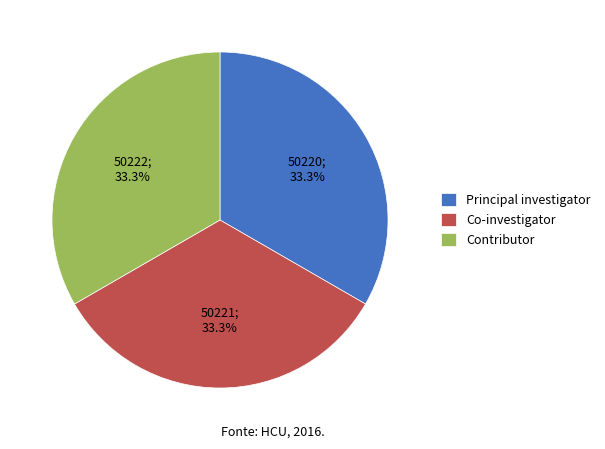

Does any single category account for the majority?

No